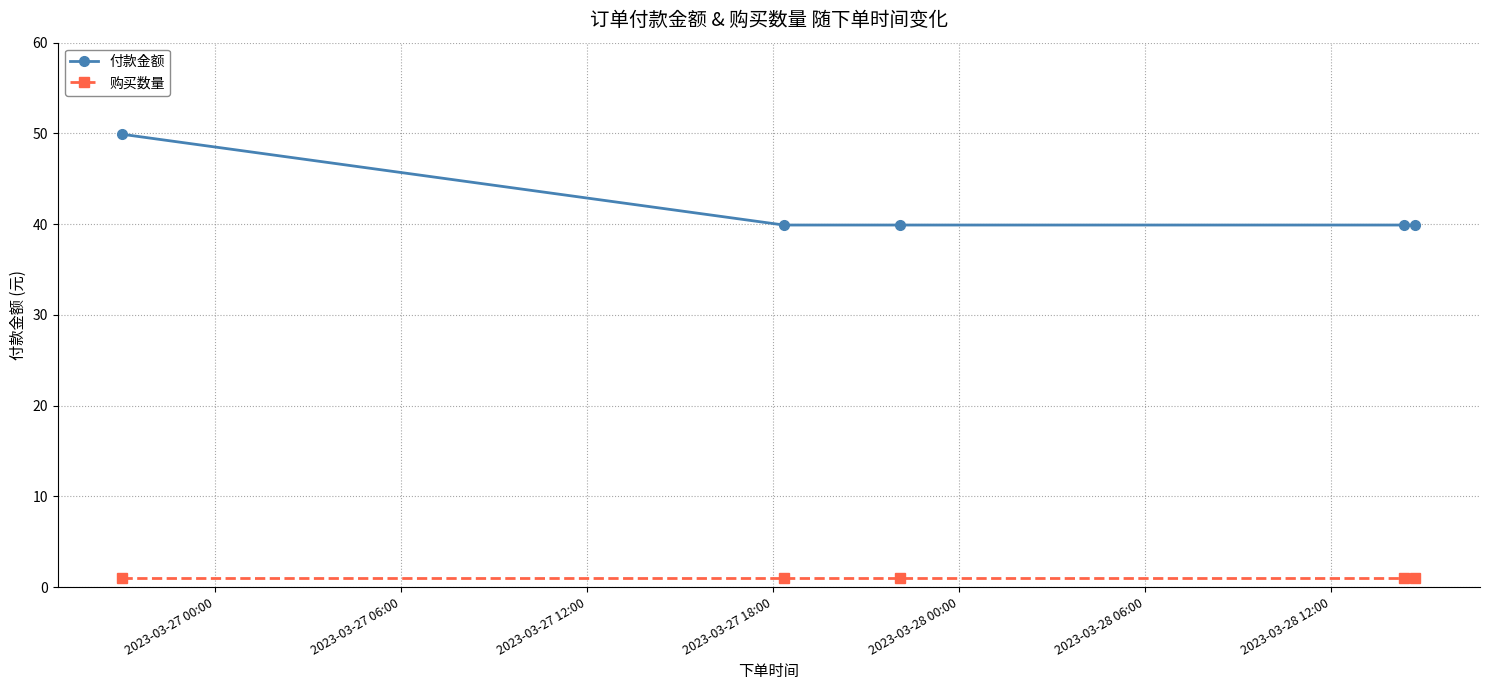

True or false: 付款金额 and 购买数量 cross at least once.

False